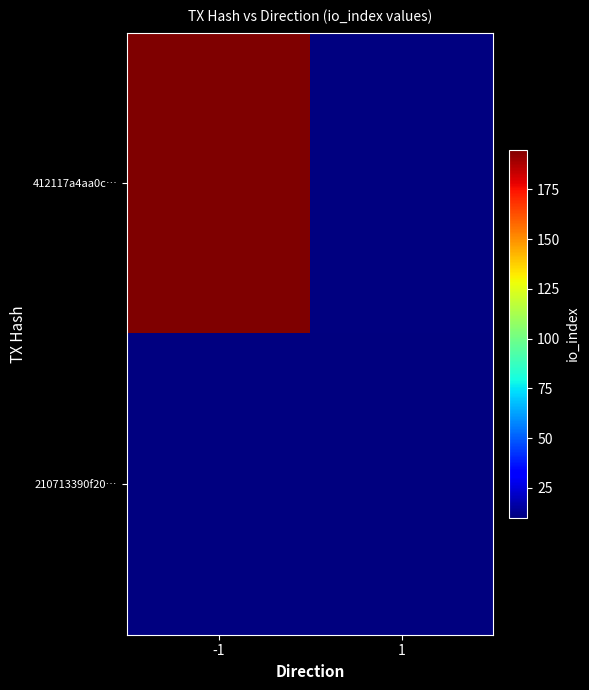

Which label corresponds to the smallest value in the chart?

1